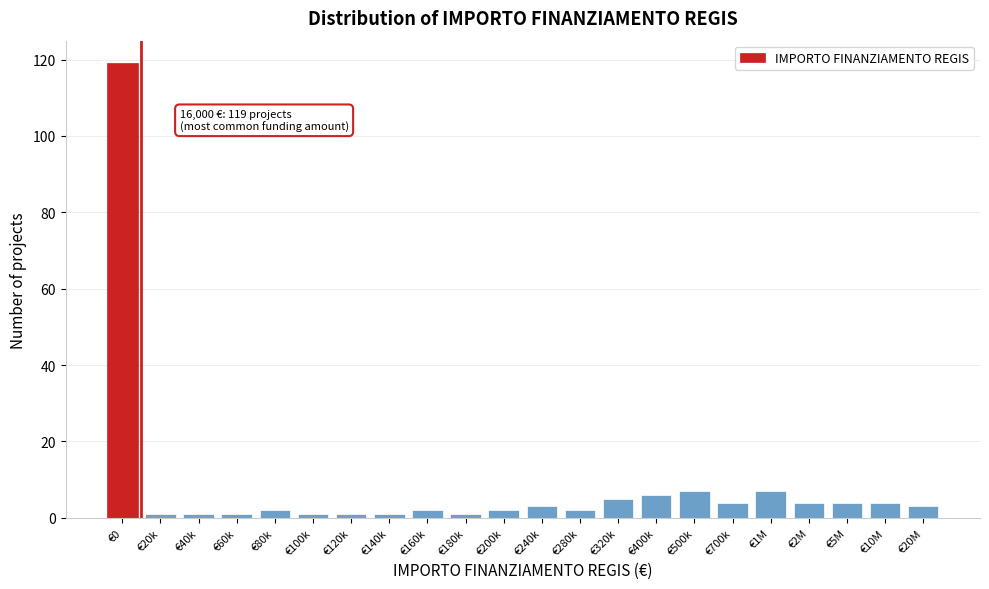

Reading left to right, list all the values displayed in this chart.

€0=119	€20k=1	€40k=1	€60k=1	€80k=2	€100k=1	€120k=1	€140k=1	€160k=2	€180k=1	€200k=2	€240k=3	€280k=2	€320k=5	€400k=6	€500k=7	€700k=4	€1M=7	€2M=4	€5M=4	€10M=4	€20M=3